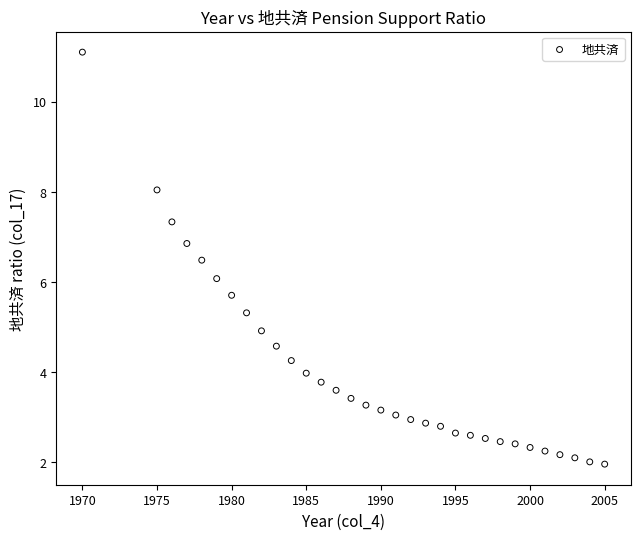

What is the range of X values (max minus min)?

35.0